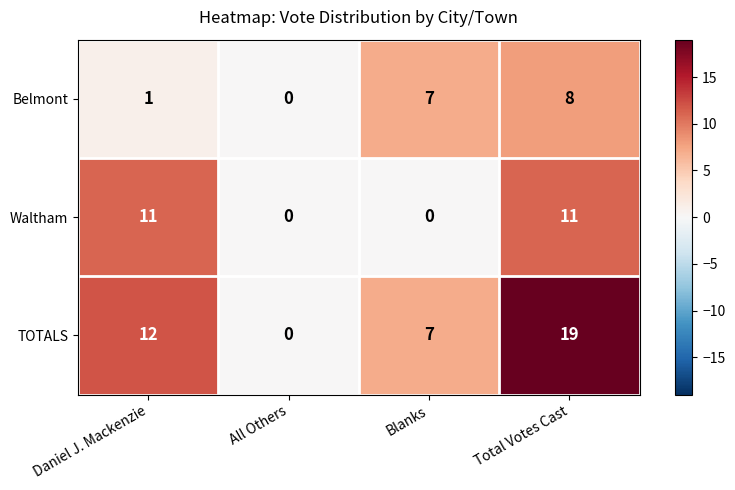

Which series changed the most between Blanks and Total Votes Cast?

TOTALS